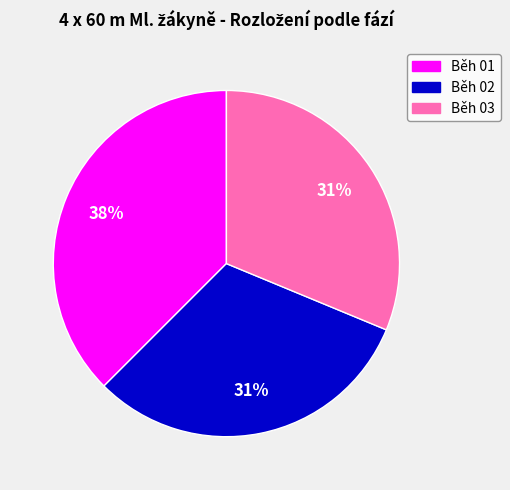

True or false: Běh 01 accounts for 38% of the total.

True